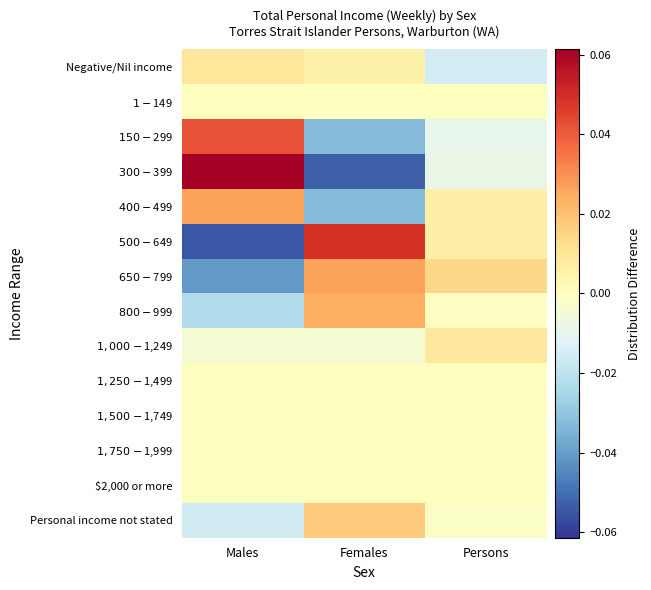

Between Persons and Males, which is larger?

Males